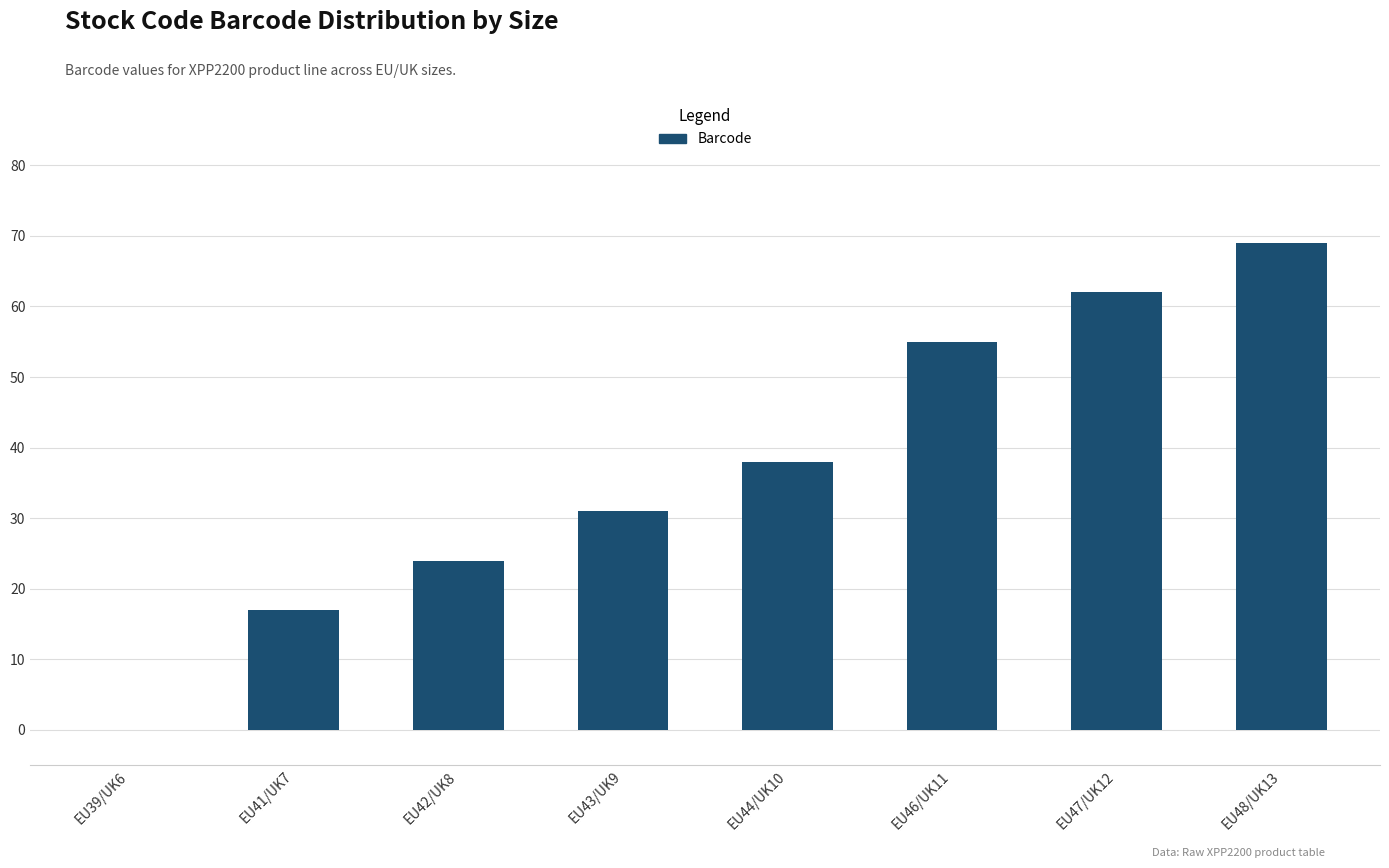

What is the approximate value at EU41/UK7, to the nearest 5?

15